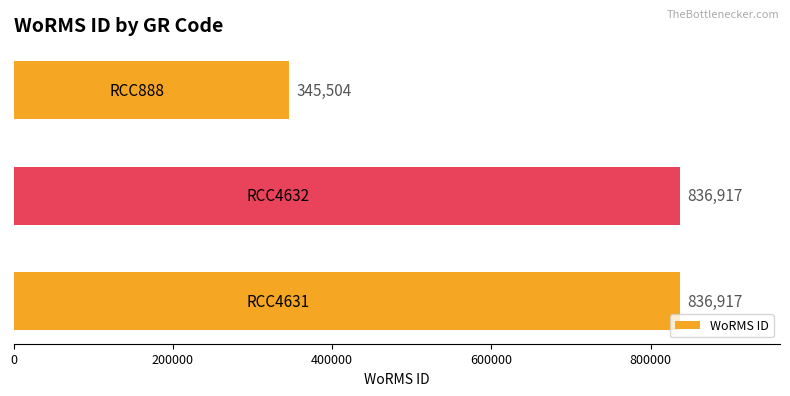

Reading bottom to top, extract all data points from this chart.

836917	836917	345504